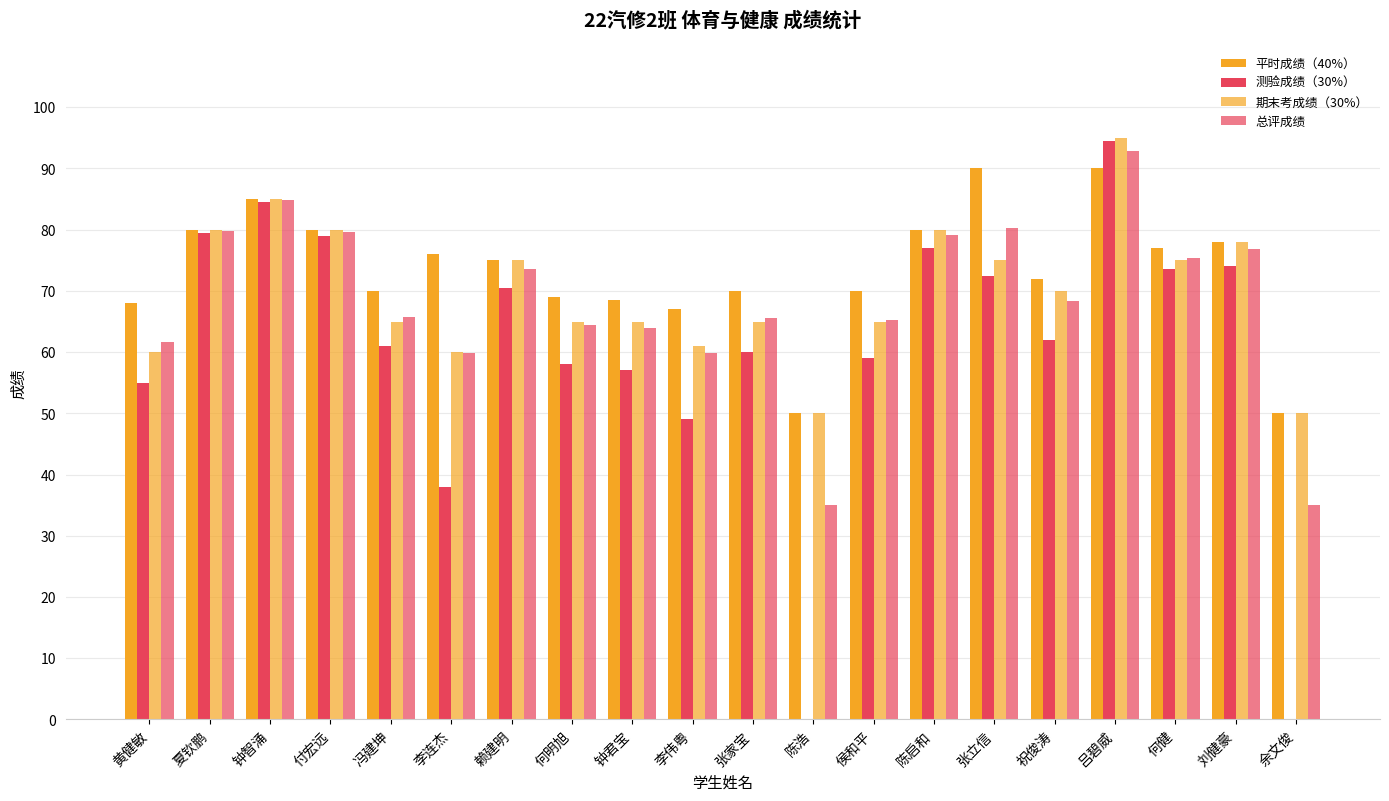

What is the difference between the second highest and second lowest values in the 平时成绩（40%） series?

40.0